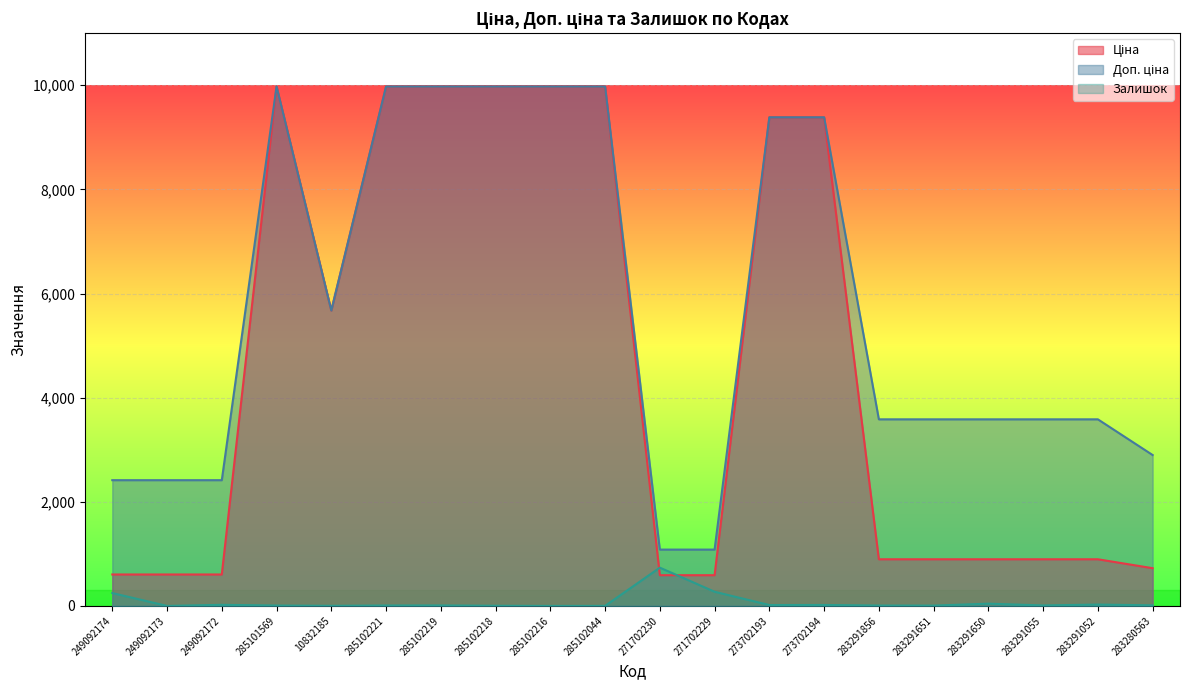

Reading right to left, what are all the values shown in this chart?

Ціна: 283280563=724.5	283291052=895.9	283291055=895.9	283291650=895.9	283291651=895.9	283291856=895.9	273702194=9384.0	273702193=9384.0	271702229=589.9	271702230=589.9	285102044=9975.0	285102216=9975.0	285102218=9975.0	285102219=9975.0	285102221=9975.0	10832185=5673.8	285101569=9975.0	249092172=603.7	249092173=603.7	249092174=603.7
Доп. ціна: 283280563=2897.8	283291052=3583.6	283291055=3583.6	283291650=3583.6	283291651=3583.6	283291856=3583.6	273702194=9384.0	273702193=9384.0	271702229=1081.7	271702230=1081.7	285102044=9975.0	285102216=9975.0	285102218=9975.0	285102219=9975.0	285102221=9975.0	10832185=5673.8	285101569=9975.0	249092172=2414.8	249092173=2414.8	249092174=2414.8
Залишок: 283280563=11.0	283291052=26.0	283291055=9.0	283291650=43.0	283291651=6.0	283291856=7.0	273702194=18.0	273702193=17.0	271702229=272.0	271702230=735.0	285102044=1.0	285102216=0.0	285102218=3.0	285102219=9.0	285102221=8.0	10832185=2.0	285101569=7.0	249092172=21.0	249092173=0.0	249092174=247.0